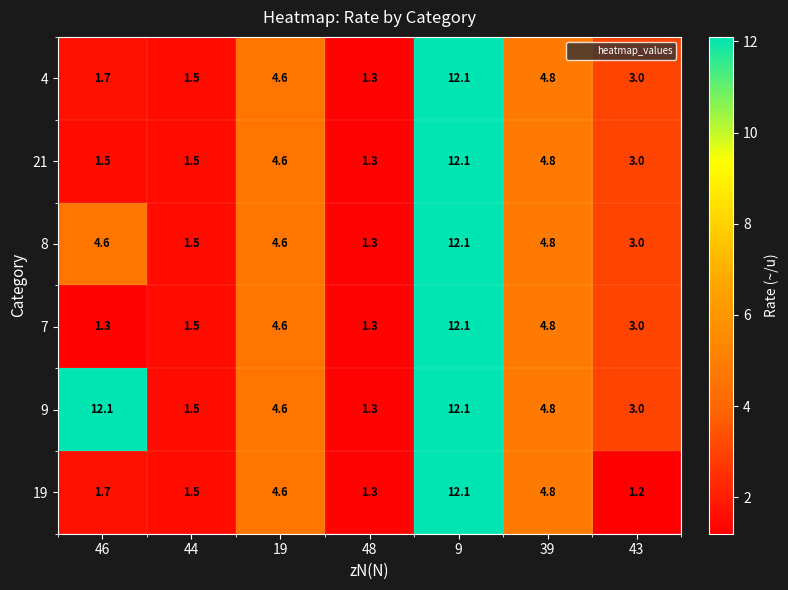

Which series changed the most between 39 and 43?

19